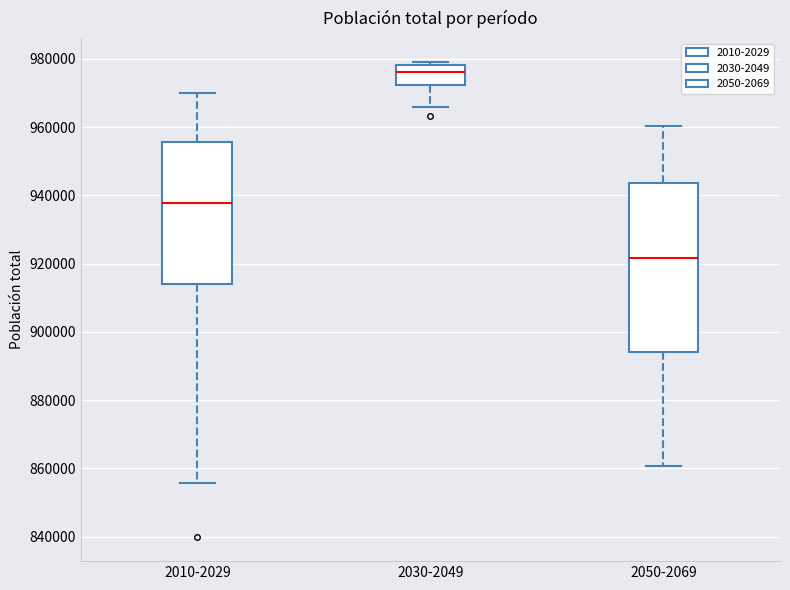

Which box is the tallest, from its lower edge to its upper edge?

2050-2069